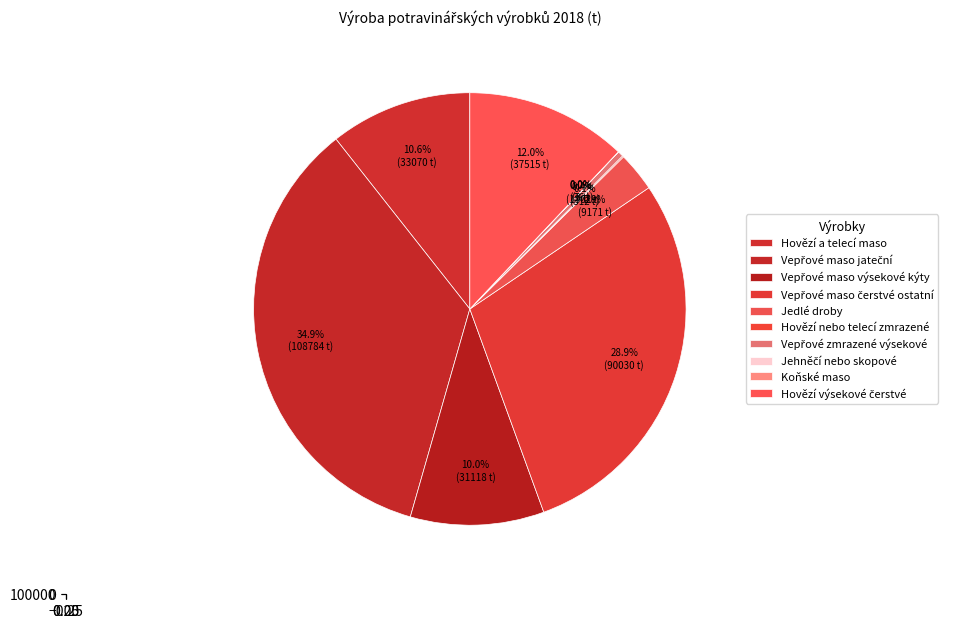

Rank the categories by value from lowest to highest.

Koňské maso, Jehněčí nebo skopové, Hovězí nebo telecí zmrazené, Vepřové zmrazené výsekové, Jedlé droby, Vepřové maso výsekové kýty, Hovězí a telecí maso, Hovězí výsekové čerstvé, Vepřové maso čerstvé ostatní, Vepřové maso jateční